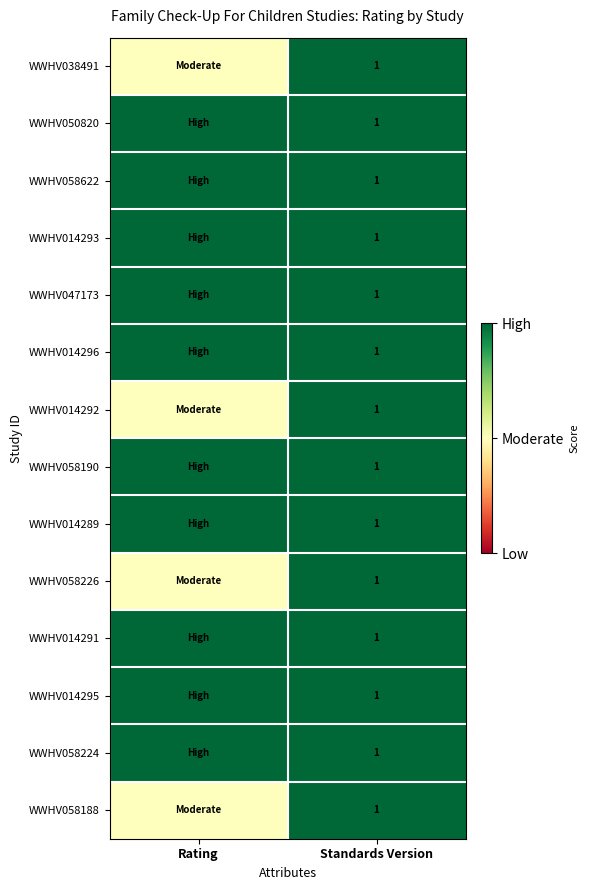

What is the greatest value displayed?

1.0